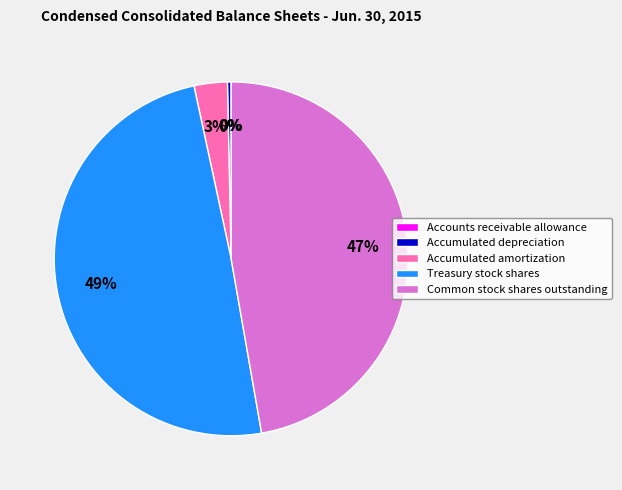

Which slice is the largest?

Treasury stock shares